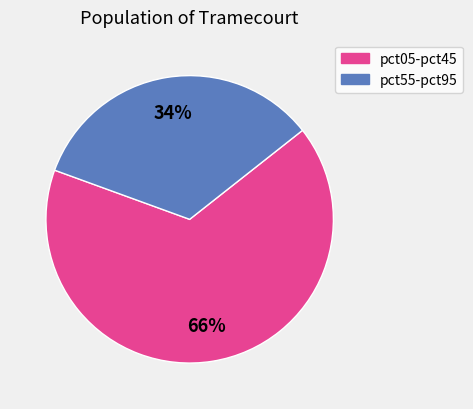

Count the number of slices in the pie.

2